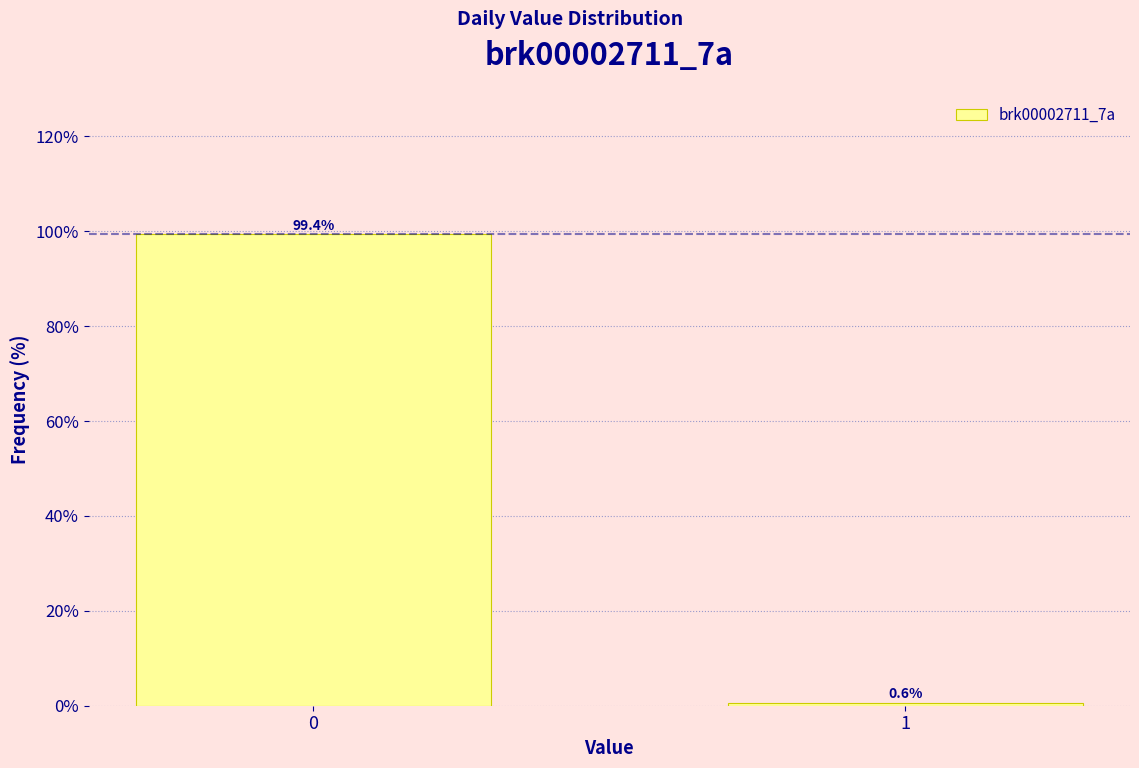

Reading left to right, extract all data points from this chart.

0=99.4	1=0.6